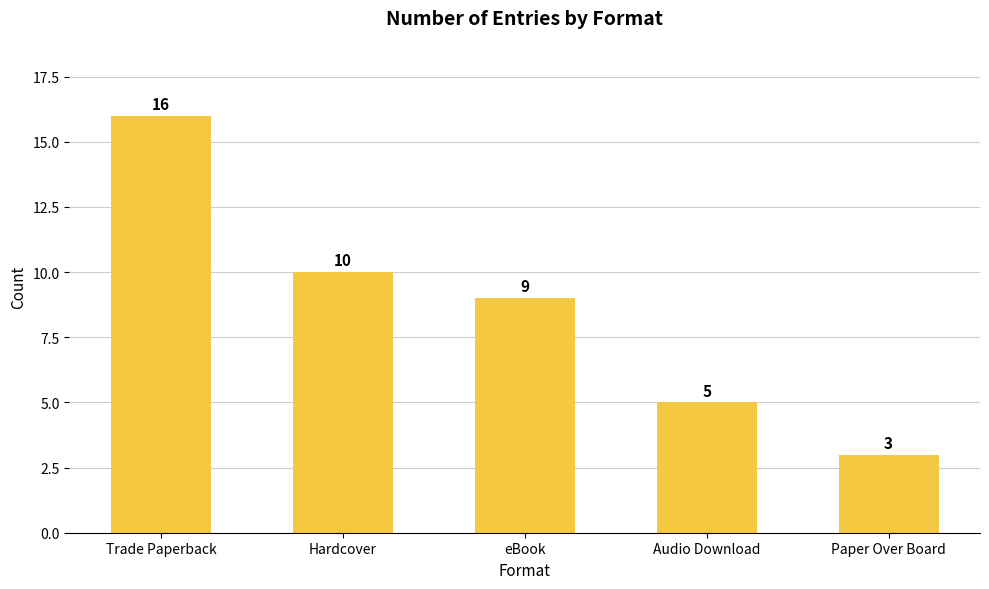

What value does the data have at Trade Paperback?

16